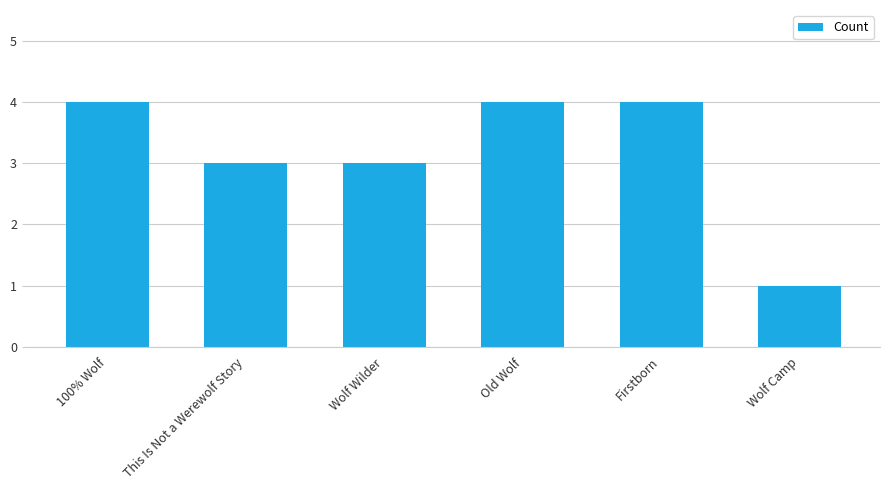

Reading left to right, extract all data points from this chart.

4	3	3	4	4	1